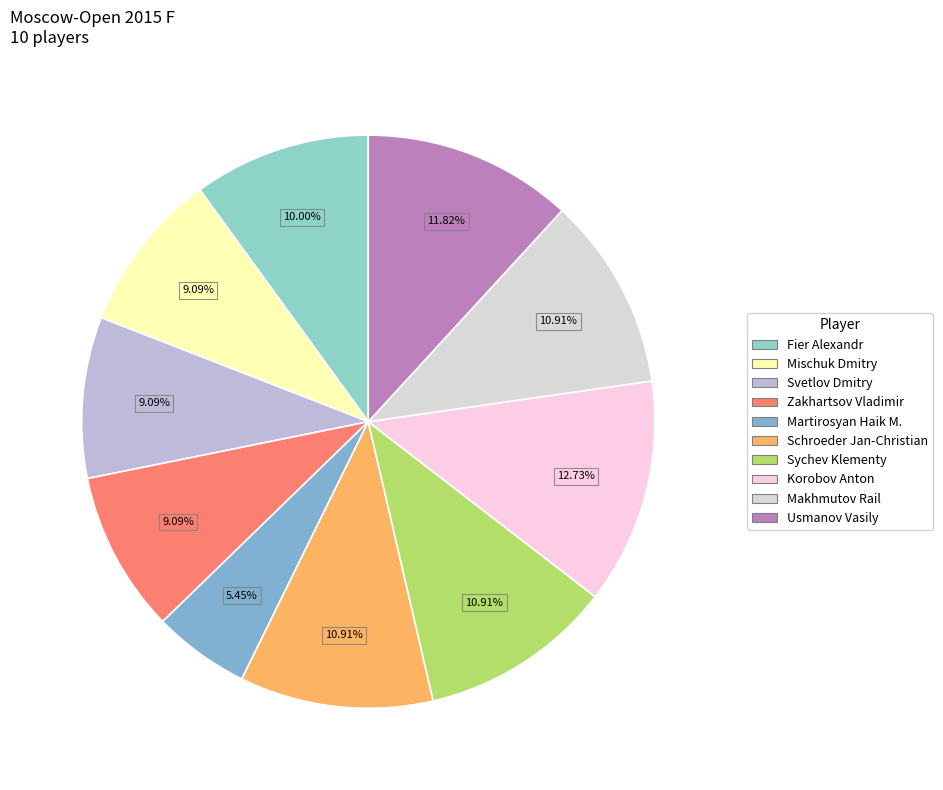

The Korobov Anton slice represents 13% of the pie. True or false?

True